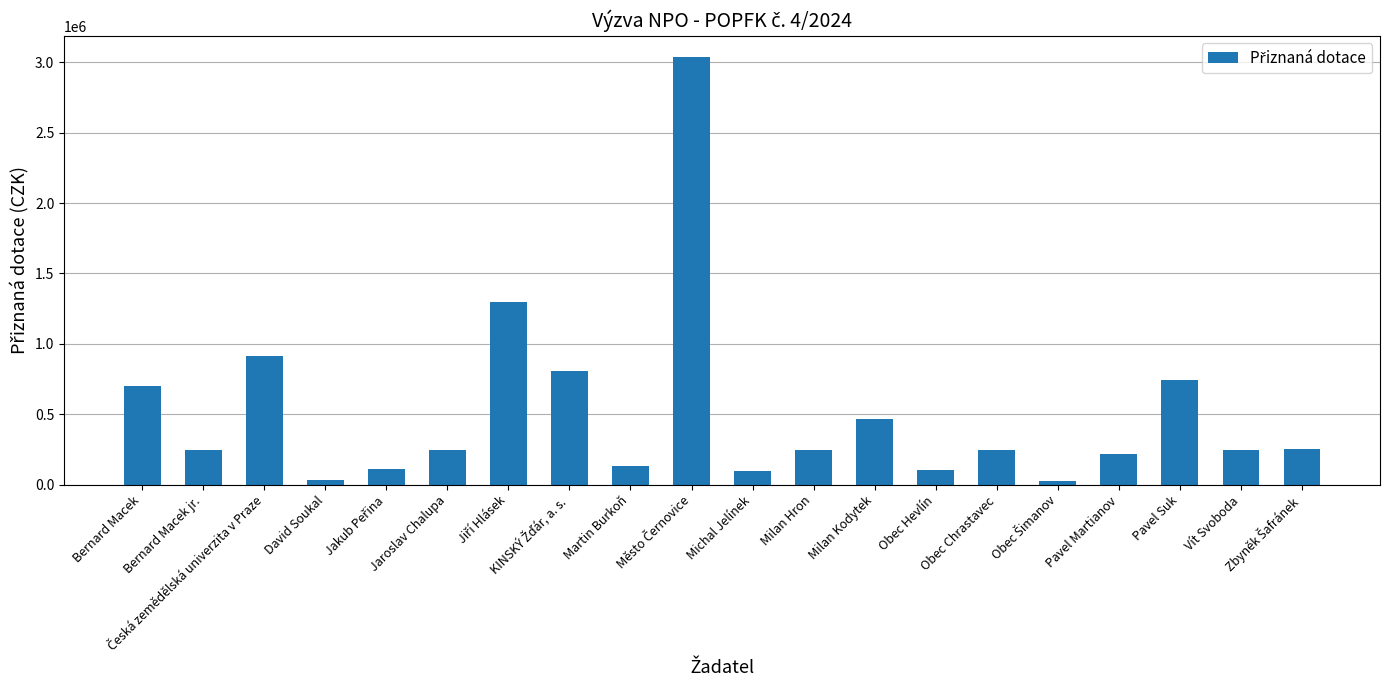

The value at Bernard Macek is 315227. True or false?

False